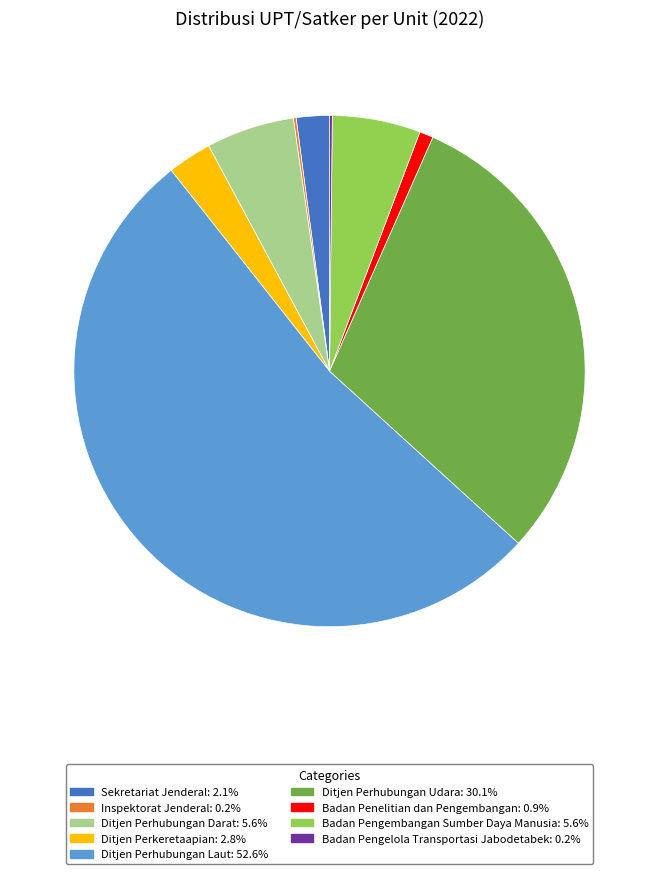

Does Ditjen Perhubungan Laut account for over 50% of the chart?

Yes